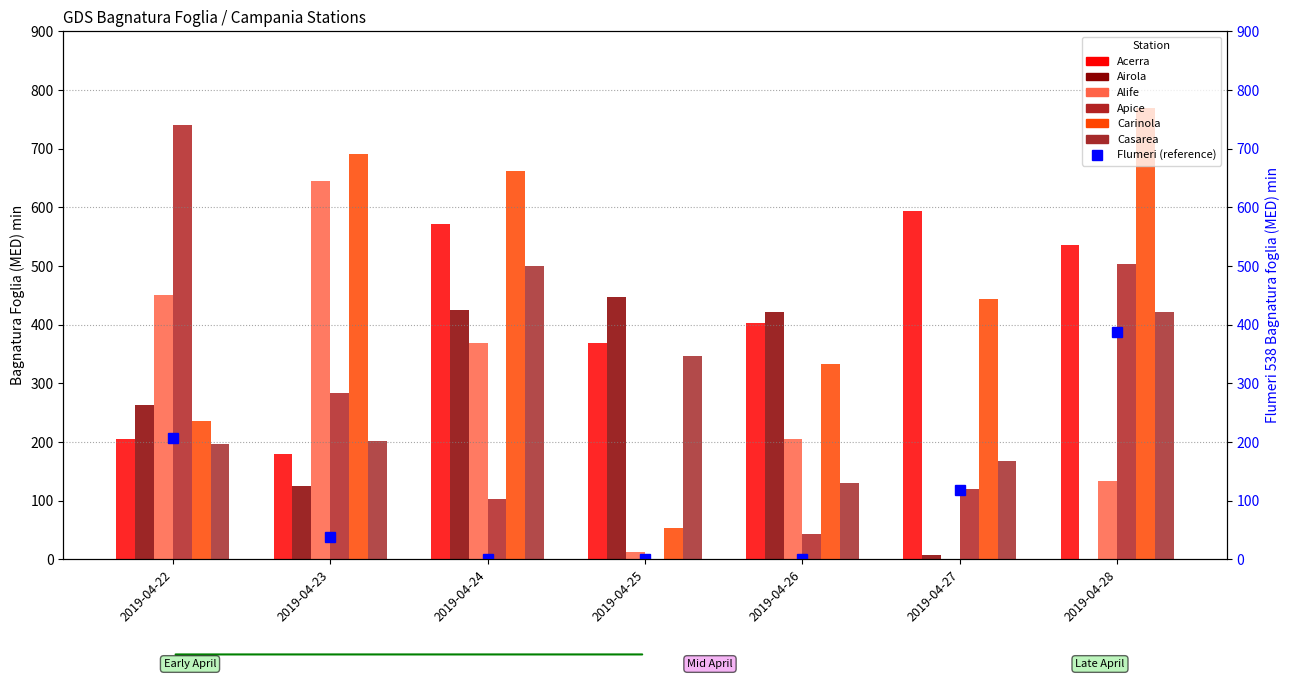

List the series in order of their peak value, highest first.

Carinola, Apice, Alife, Acerra, Casarea, Airola